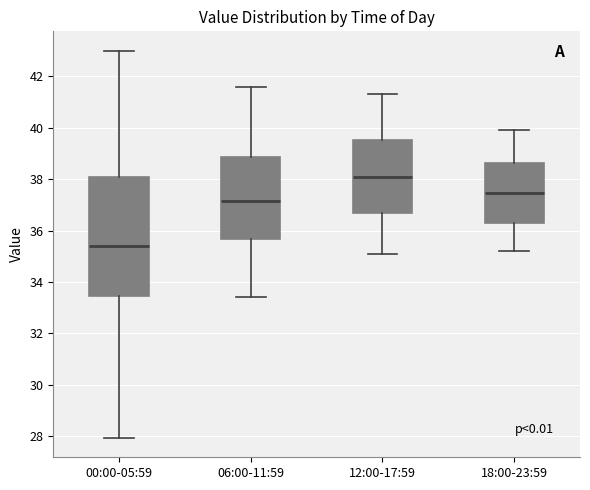

Reading left to right, transcribe this box plot: for each box, give where its median line is, the range the box spans, and where its two whiskers end, as read against the y-axis. The values are not printed on the chart, so give them approximately, as read against the axis.

00:00-05:59: median 35.4, box 33.4 to 38.0, whiskers 28.0 to 43.0
06:00-11:59: median 37.2, box 35.6 to 38.8, whiskers 33.4 to 41.6
12:00-17:59: median 38.2, box 36.6 to 39.6, whiskers 35.2 to 41.4
18:00-23:59: median 37.4, box 36.2 to 38.6, whiskers 35.2 to 40.0